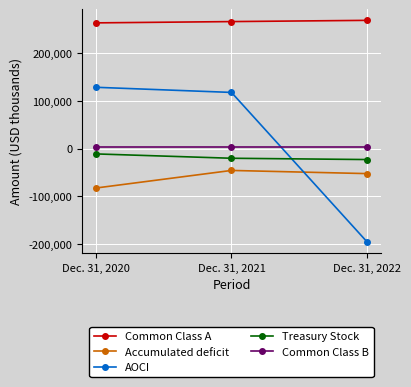

Is it true that Common Class A equals 73219 at Dec. 31, 2020?

False